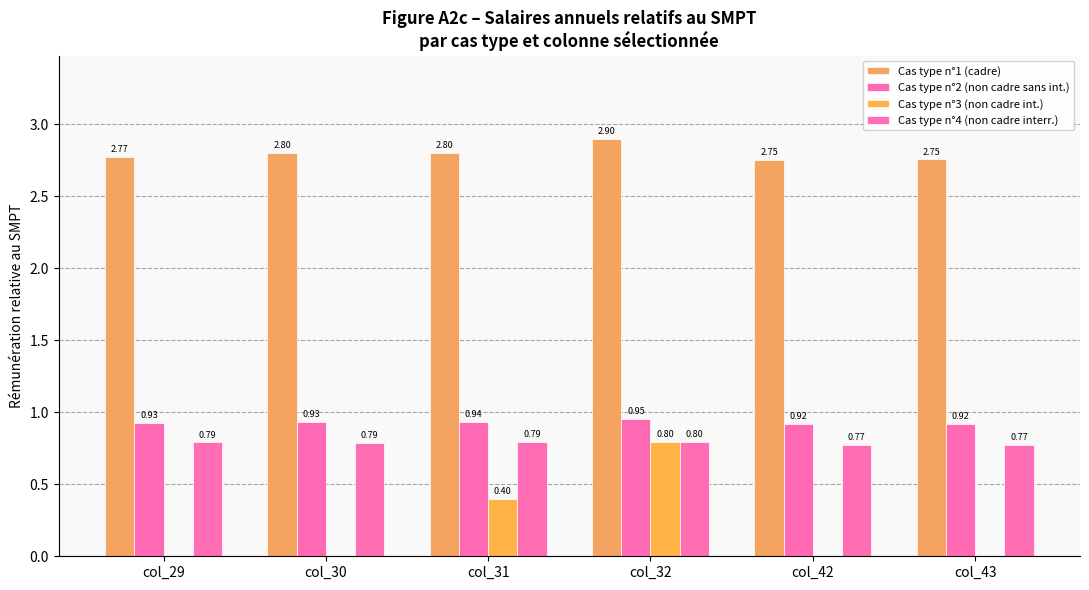

What is the difference between the highest and lowest values at col_42?

2.8